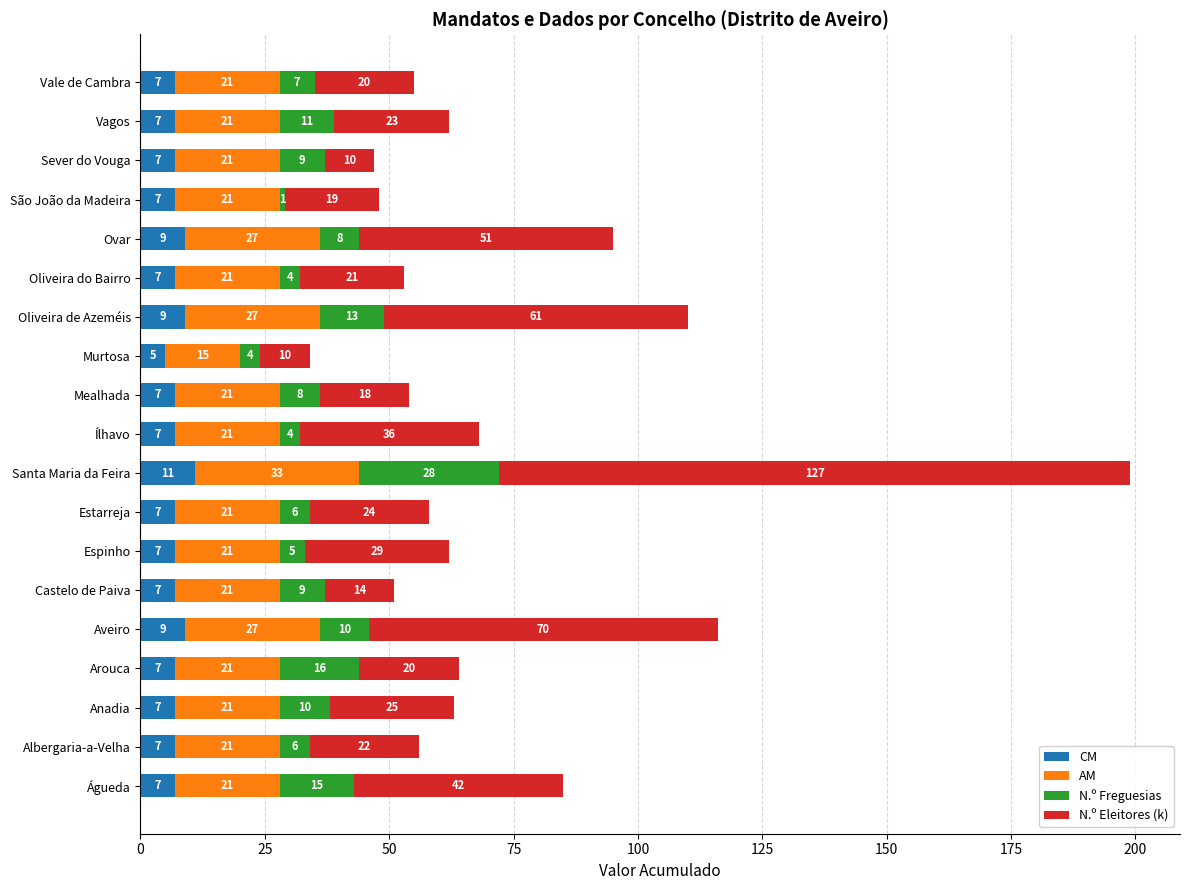

What is the total value across all series at Oliveira do Bairro?

53